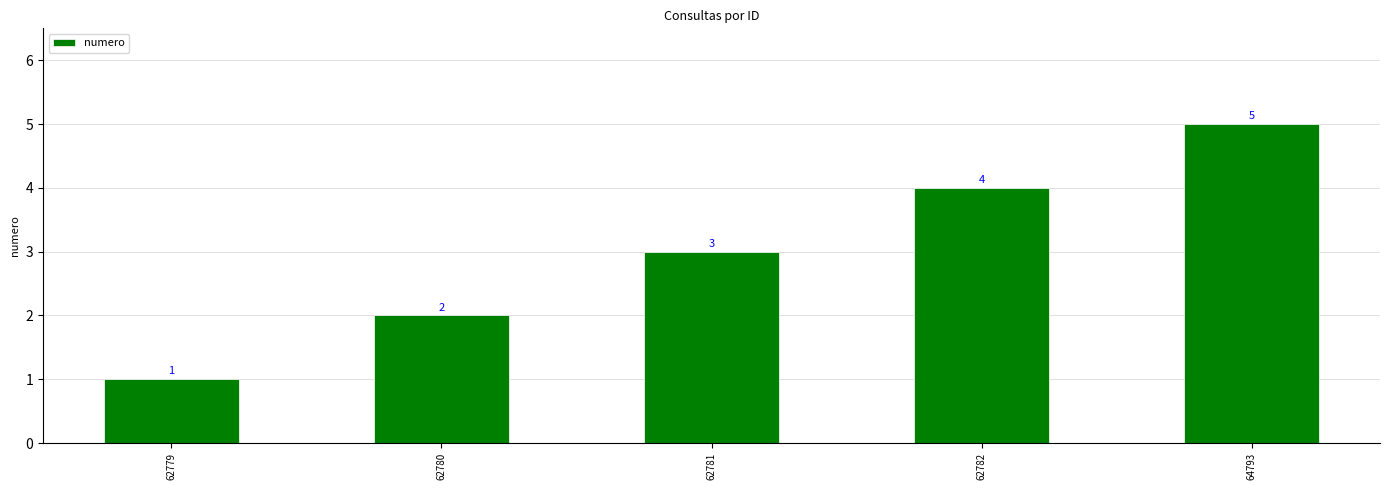

Reading left to right, list all the values displayed in this chart.

1	2	3	4	5